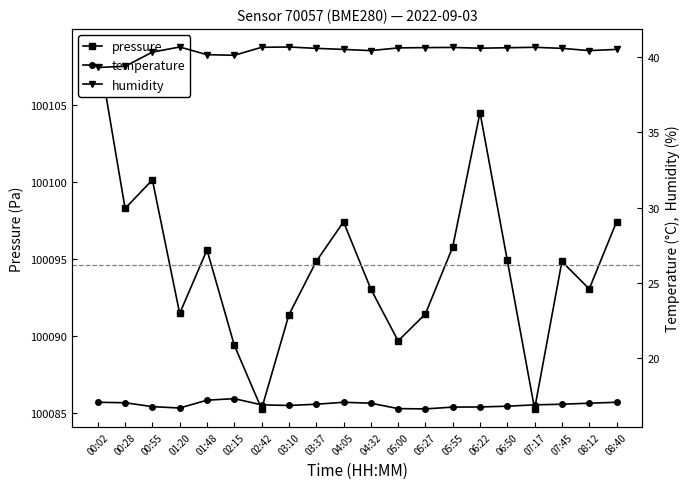

Reading left to right, what are all the values shown in this chart?

pressure: 00:02=100108.8	00:28=100098.3	00:55=100100.1	01:20=100091.5	01:48=100095.6	02:15=100089.4	02:42=100085.3	03:10=100091.4	03:37=100094.8	04:05=100097.4	04:32=100093.1	05:00=100089.7	05:27=100091.4	05:55=100095.8	06:22=100104.5	06:50=100094.9	07:17=100085.3	07:45=100094.8	08:12=100093.1	08:40=100097.4
temperature: 00:02=17.1	00:28=17.1	00:55=16.8	01:20=16.7	01:48=17.2	02:15=17.3	02:42=16.9	03:10=16.9	03:37=17.0	04:05=17.1	04:32=17.0	05:00=16.7	05:27=16.6	05:55=16.8	06:22=16.8	06:50=16.8	07:17=16.9	07:45=17.0	08:12=17.0	08:40=17.1
humidity: 00:02=39.3	00:28=39.4	00:55=40.3	01:20=40.7	01:48=40.1	02:15=40.1	02:42=40.6	03:10=40.7	03:37=40.6	04:05=40.5	04:32=40.4	05:00=40.6	05:27=40.6	05:55=40.6	06:22=40.6	06:50=40.6	07:17=40.6	07:45=40.6	08:12=40.4	08:40=40.5